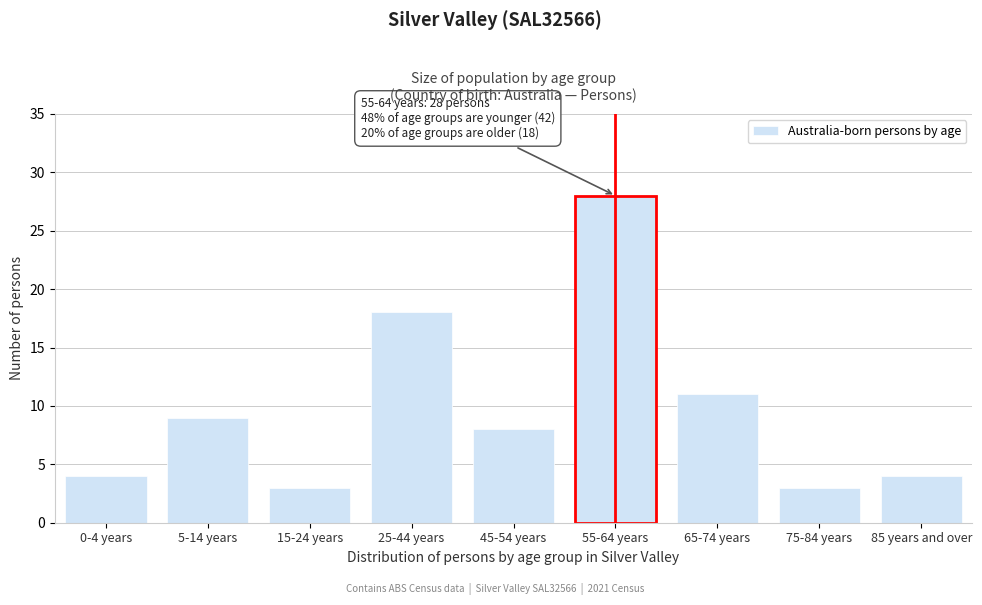

Reading left to right, what are all the values shown in this chart?

0-4 years=4	5-14 years=9	15-24 years=3	25-44 years=18	45-54 years=8	55-64 years=28	65-74 years=11	75-84 years=3	85 years and over=4